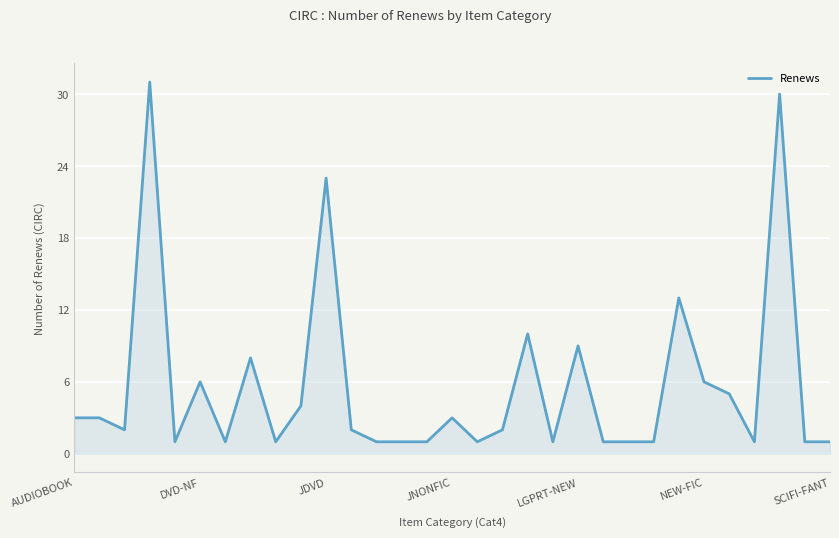

What is the difference between the maximum and minimum values?

30